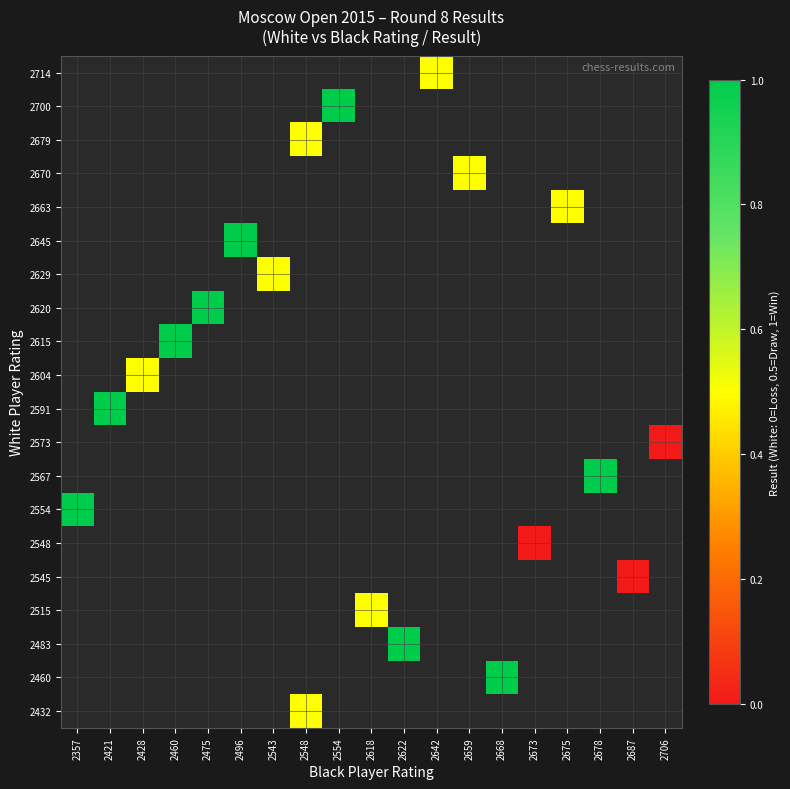

How many positive values does the 2714 series have?

1